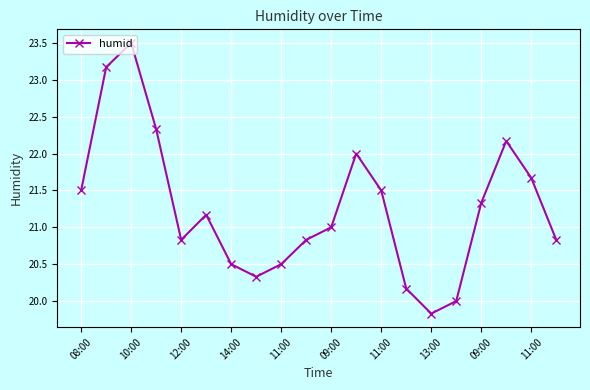

What is the difference between the maximum and minimum values?

3.7